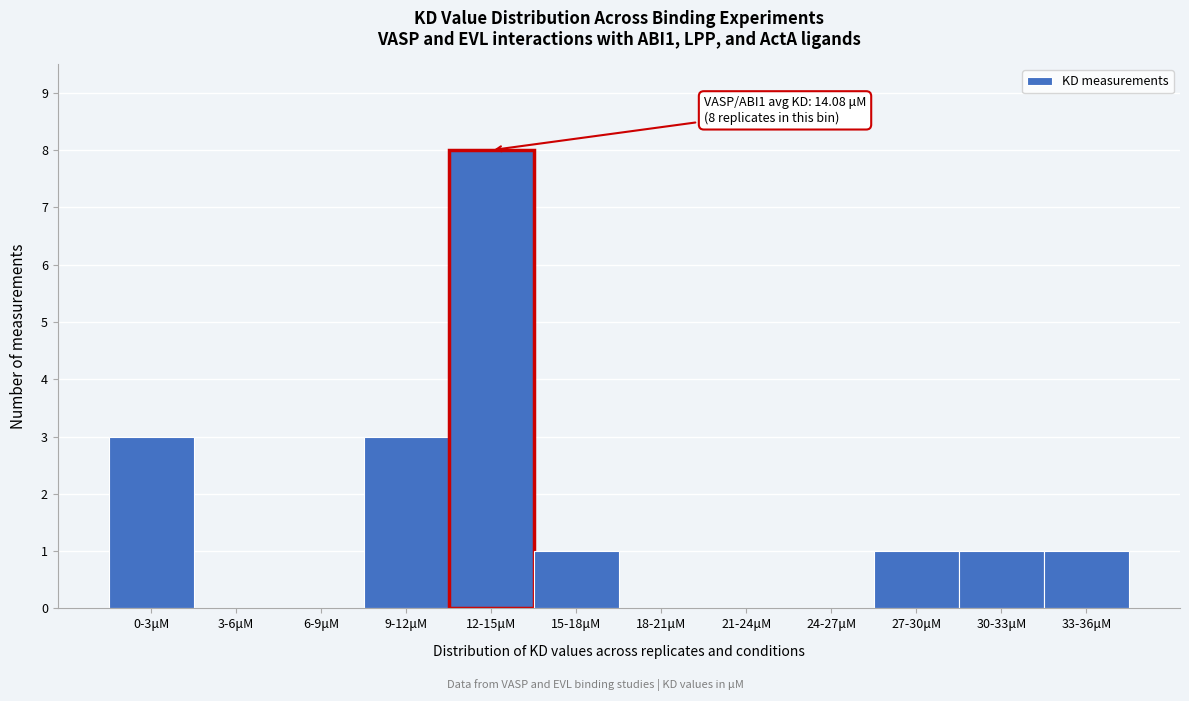

Reading left to right, what are all the values shown in this chart?

0-3μM=3	3-6μM=0	6-9μM=0	9-12μM=3	12-15μM=8	15-18μM=1	18-21μM=0	21-24μM=0	24-27μM=0	27-30μM=1	30-33μM=1	33-36μM=1